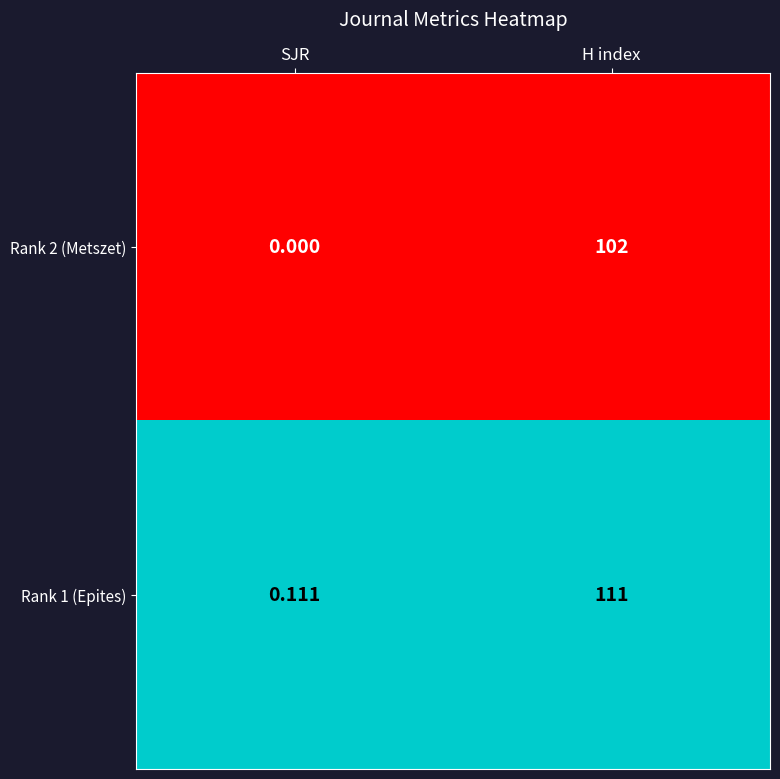

What is the greatest value displayed?

111.0